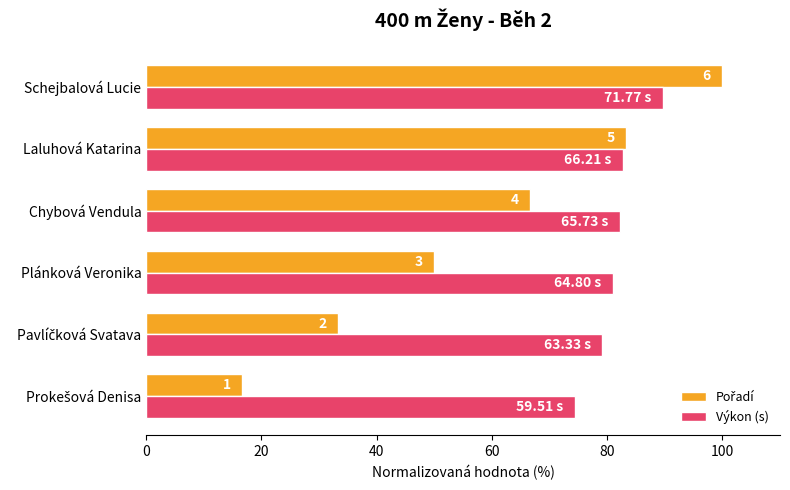

What is the maximum value shown in the chart?

100.0